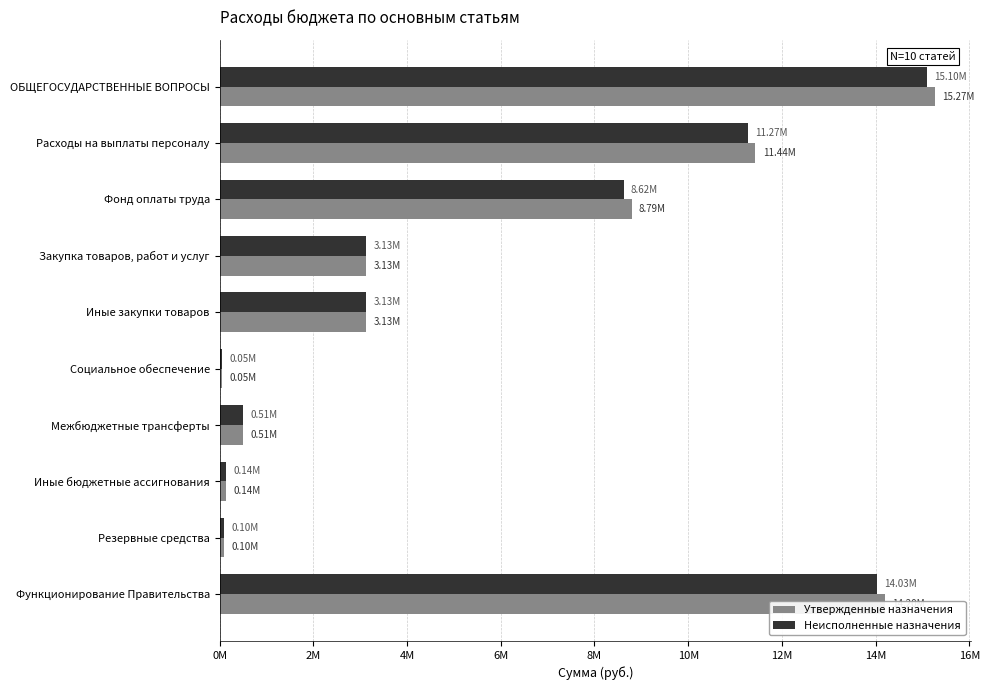

What are all the series names shown in the legend?

Утвержденные назначения, Неисполненные назначения